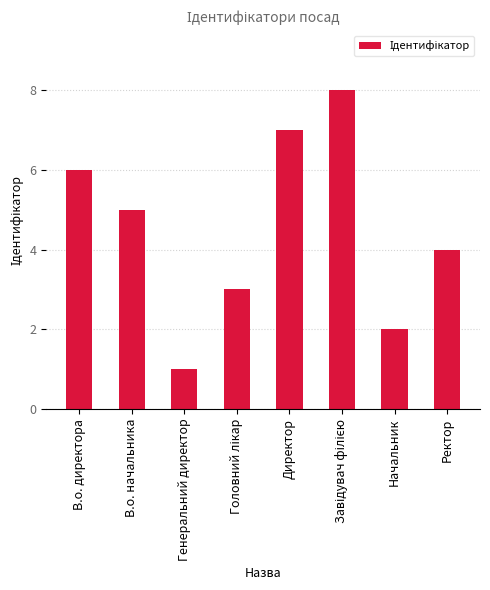

What is the label of the 3rd bar from the left?

Генеральний директор